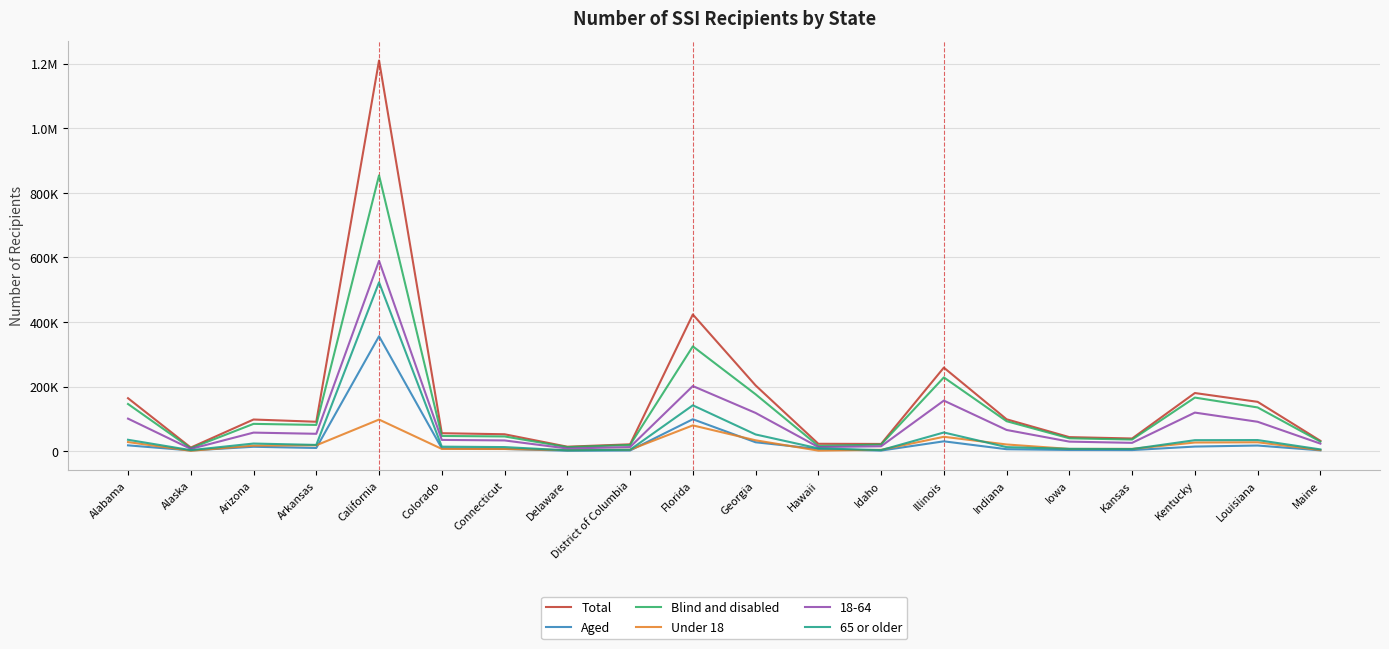

Between Arizona and Iowa, which series saw the biggest shift?

Total